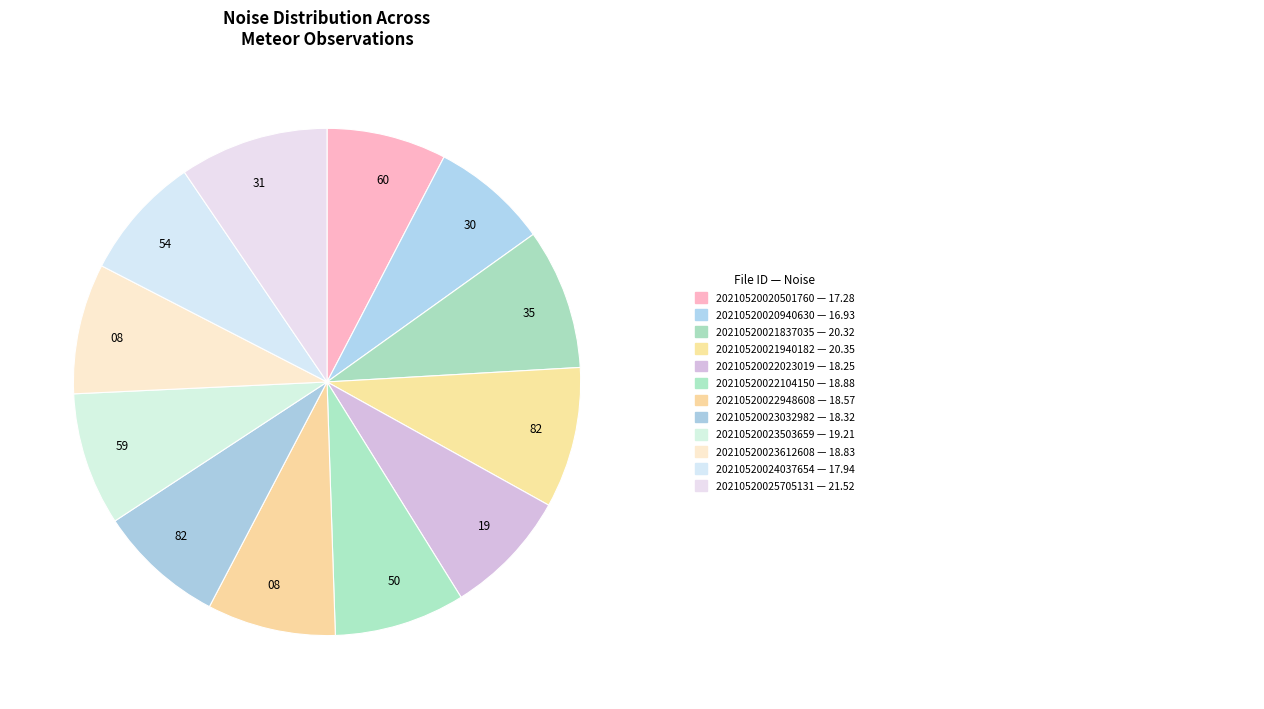

How many segments does this pie chart have?

12